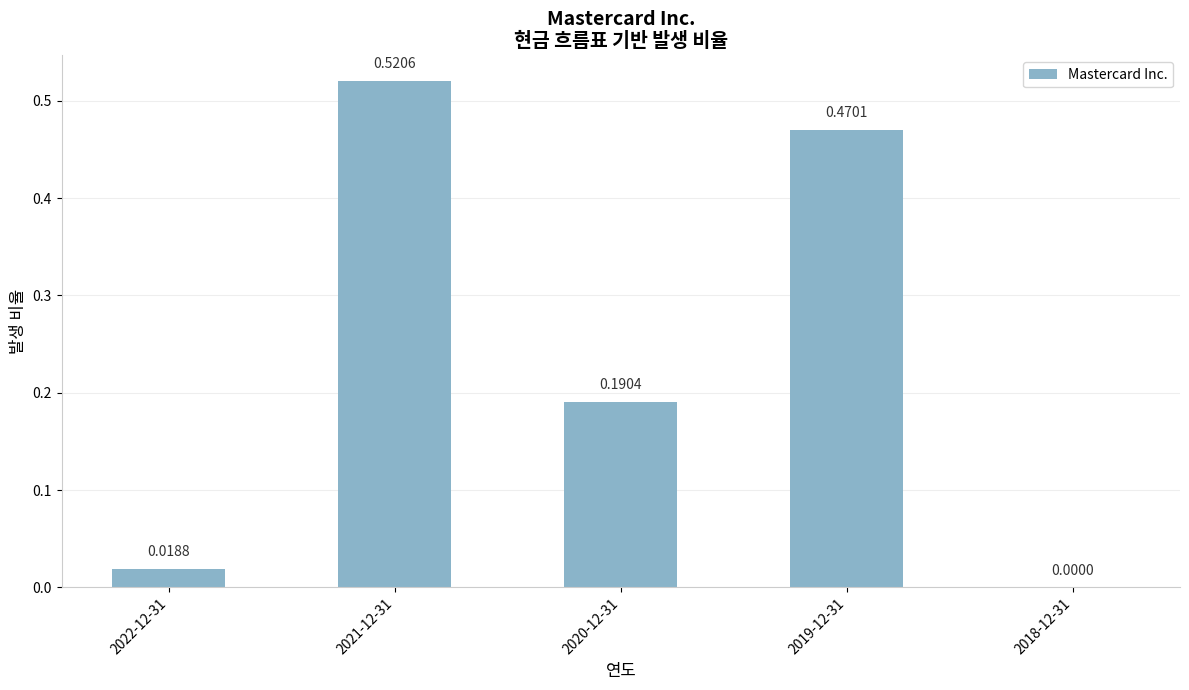

What is the change in value from 2022-12-31 to 2020-12-31?

+0.2